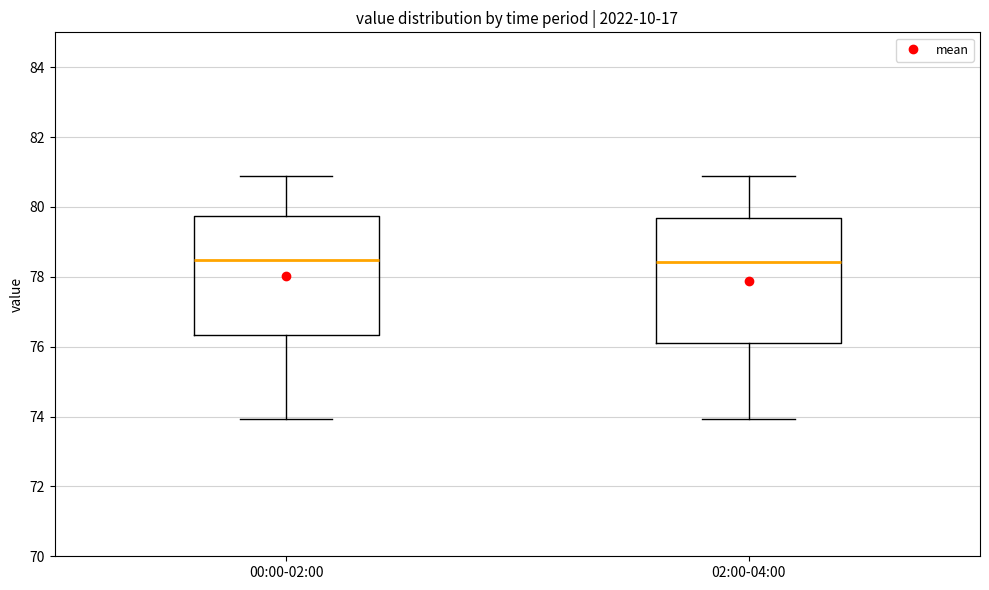

Where does the lower whisker of the box for 00:00-02:00 end on the y-axis? The values are not printed on the chart, so give them approximately, as read against the axis.

74.0